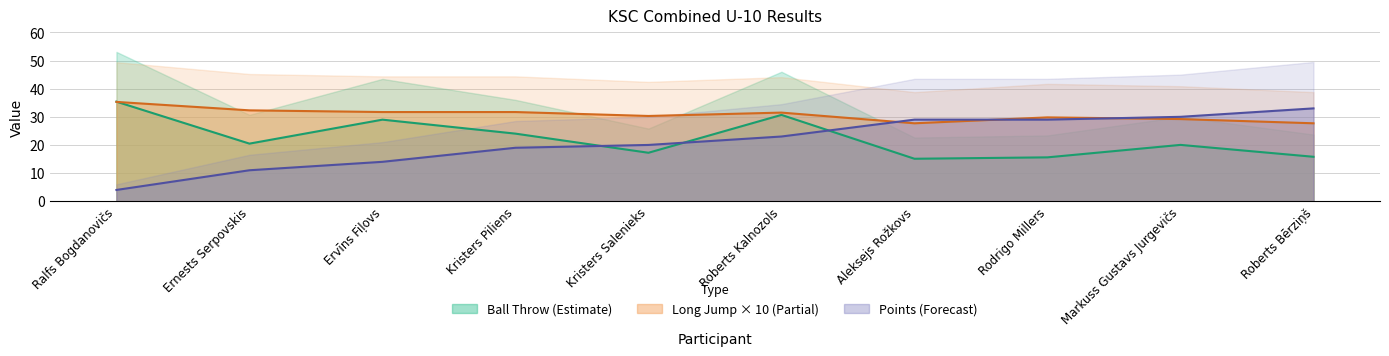

Reading right to left, list all the values displayed in this chart.

Ball Throw: Roberts Bērziņš=15.8	Markuss Gustavs Jurgevičs=20.0	Rodrigo Millers=15.6	Aleksejs Rožkovs=15.1	Roberts Kalnozols=30.7	Kristers Salenieks=17.2	Kristers Piliens=24.0	Ervīns Fiļovs=29.0	Ernests Serpovskis=20.5	Ralfs Bogdanovičs=35.4
Long Jump: Roberts Bērziņš=27.7	Markuss Gustavs Jurgevičs=29.2	Rodrigo Millers=29.8	Aleksejs Rožkovs=27.7	Roberts Kalnozols=31.5	Kristers Salenieks=30.3	Kristers Piliens=31.7	Ervīns Fiļovs=31.7	Ernests Serpovskis=32.3	Ralfs Bogdanovičs=35.3
Points: Roberts Bērziņš=33.0	Markuss Gustavs Jurgevičs=30.0	Rodrigo Millers=29.0	Aleksejs Rožkovs=29.0	Roberts Kalnozols=23.0	Kristers Salenieks=20.0	Kristers Piliens=19.0	Ervīns Fiļovs=14.0	Ernests Serpovskis=11.0	Ralfs Bogdanovičs=4.0